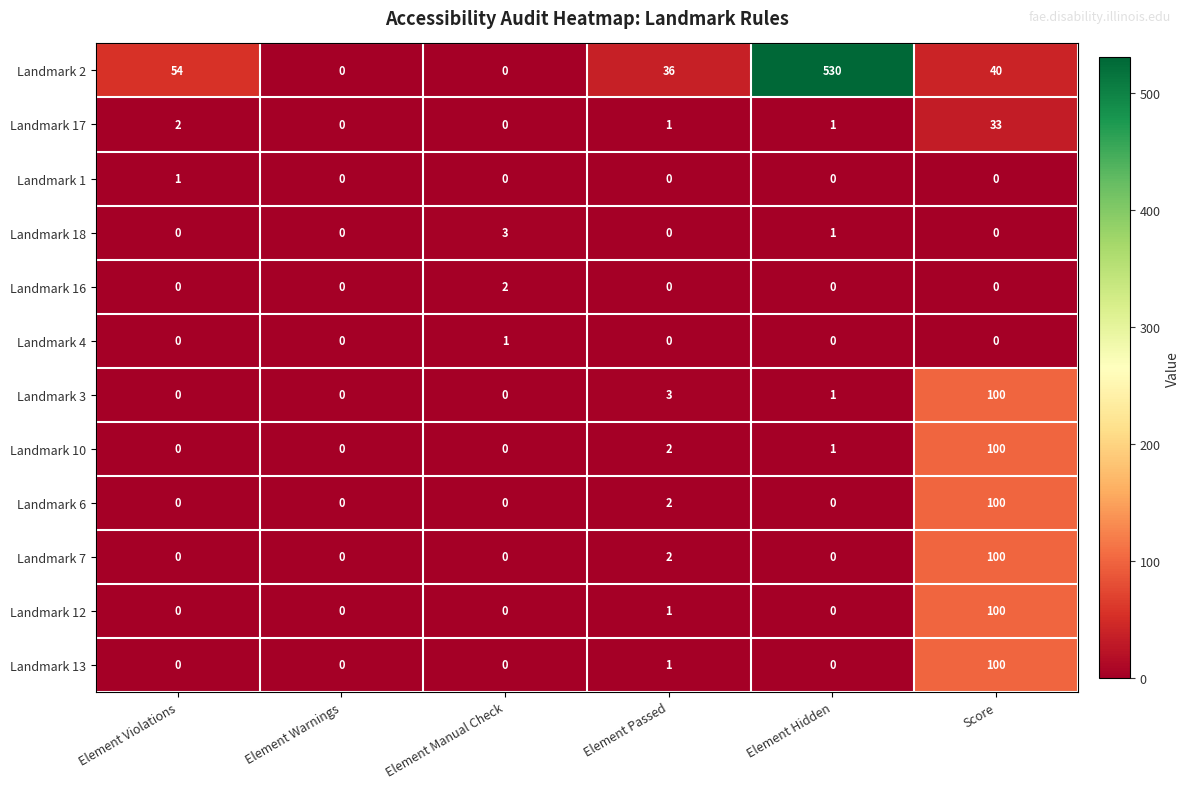

What is the difference between the maximum and minimum values in the Landmark 3 series?

100